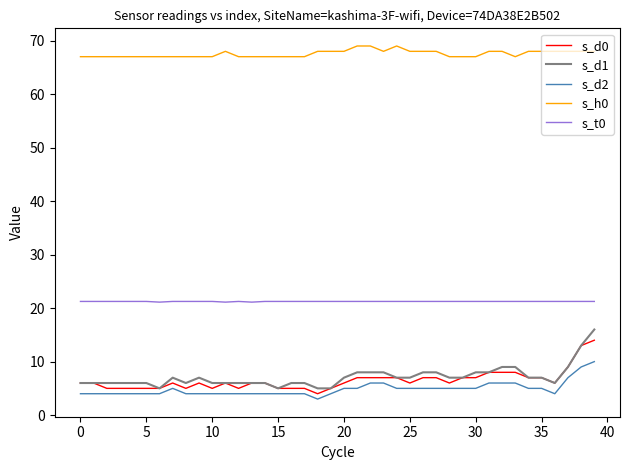

Does the chart display data point markers on the line(s)?

No